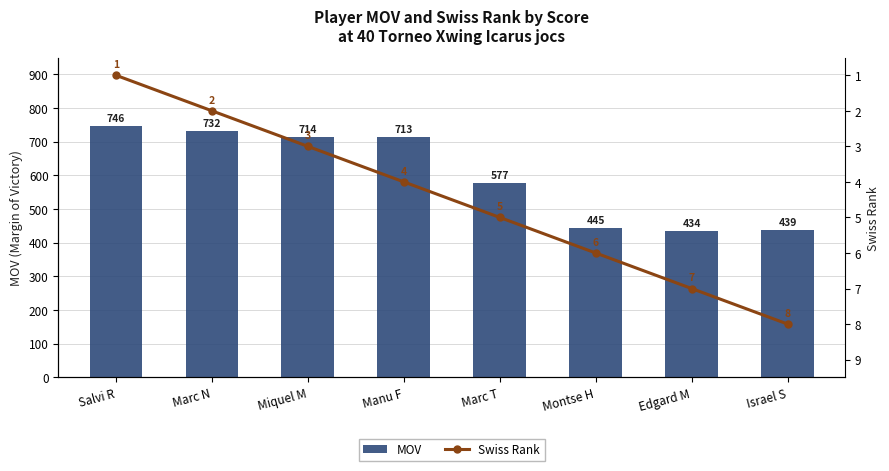

Between Marc N and Montse H, which series saw the biggest shift?

MOV